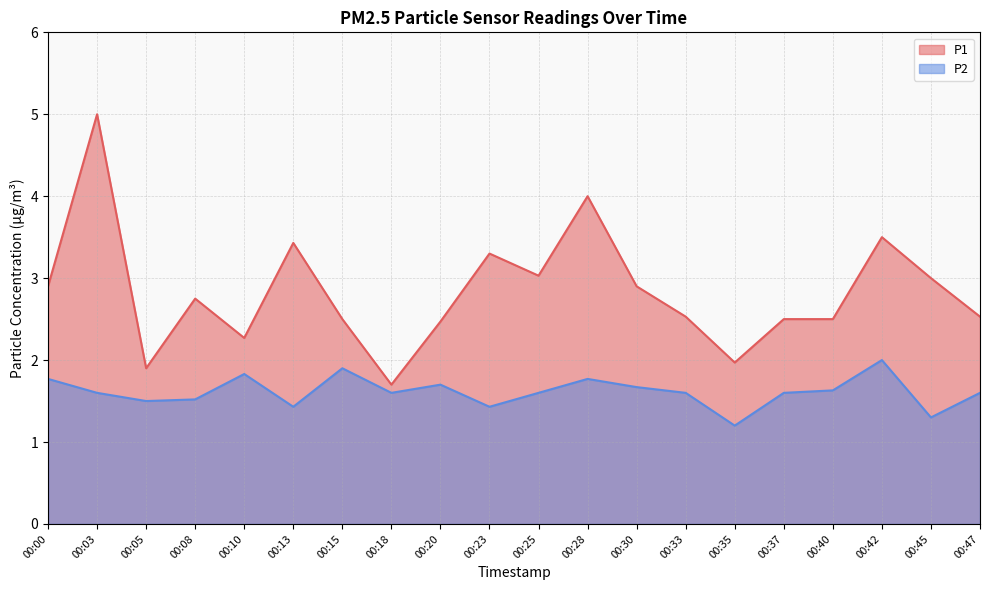

Count the P2 values in the range 1 to 2.

20